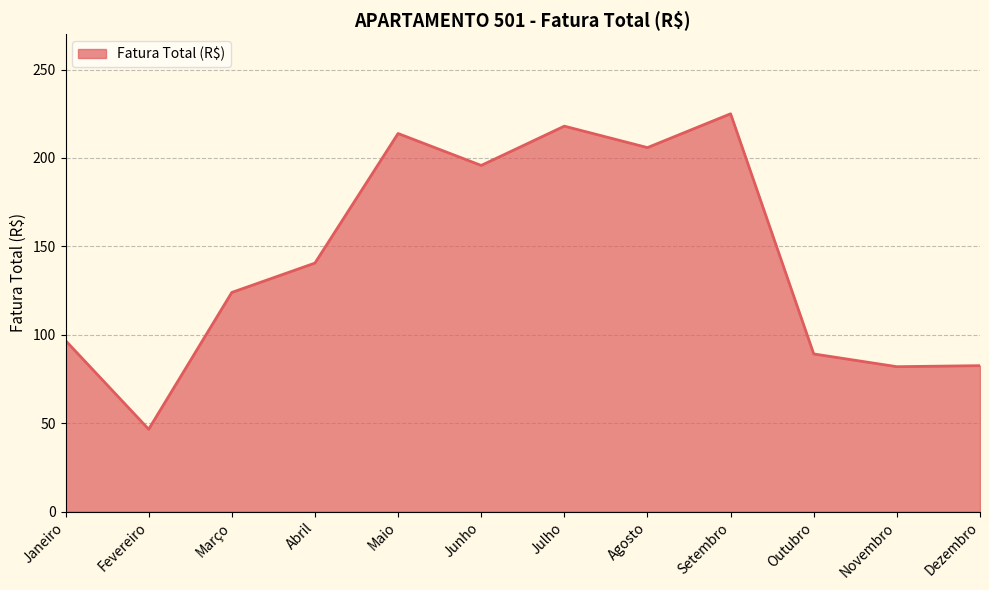

At which label does the data first exceed 140?

Abril